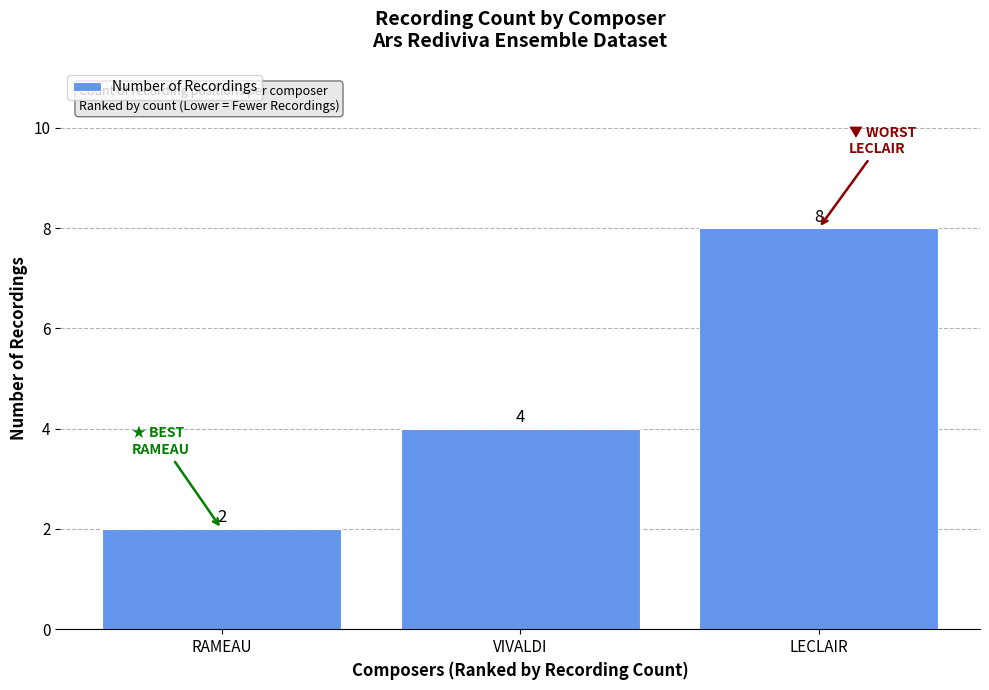

Rank the categories by value from lowest to highest.

RAMEAU, VIVALDI, LECLAIR